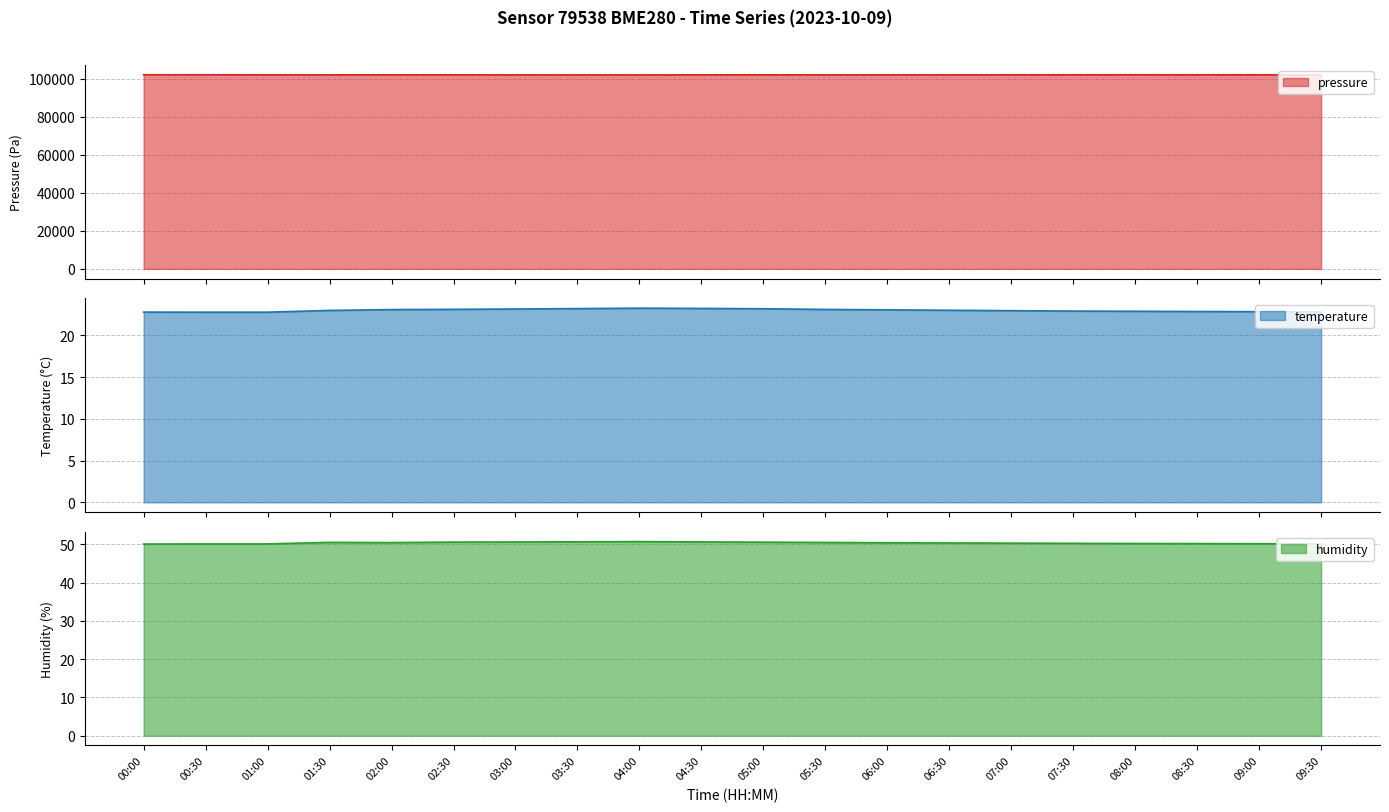

What is the label of the 10th point from the left?

04:30